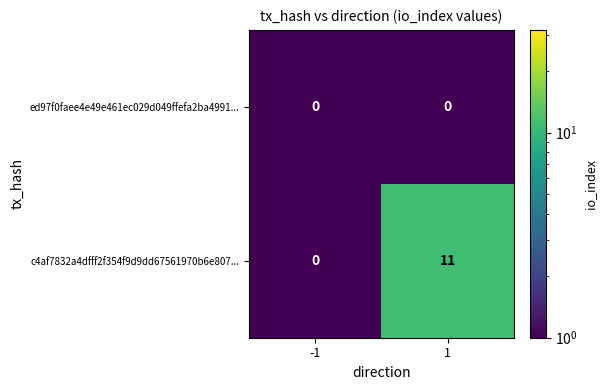

At which category does the chart reach its peak across all series?

1